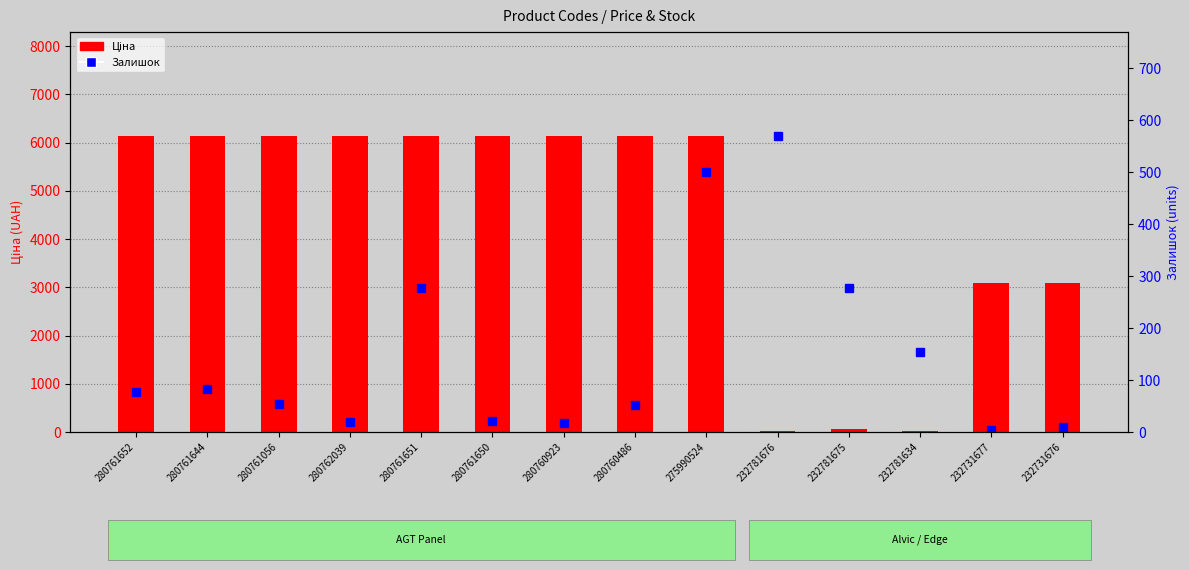

What is the sum of the Залишок values at 280761651 and 280761644?

358.0